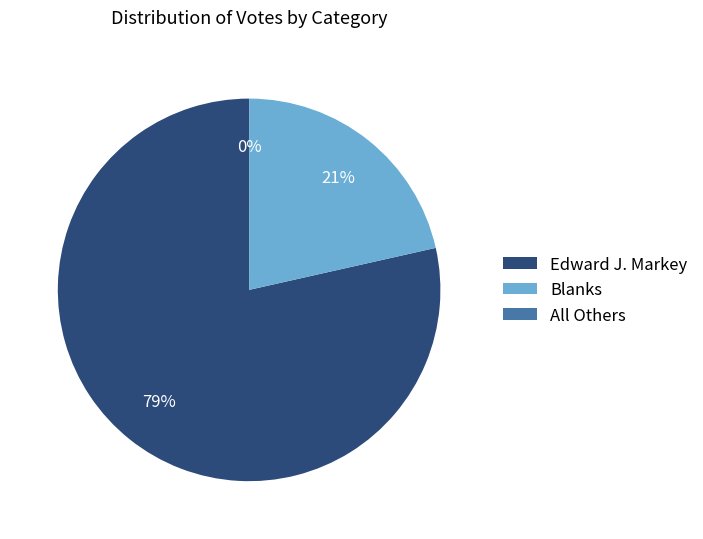

Between Edward J. Markey and Blanks, which is larger?

Edward J. Markey